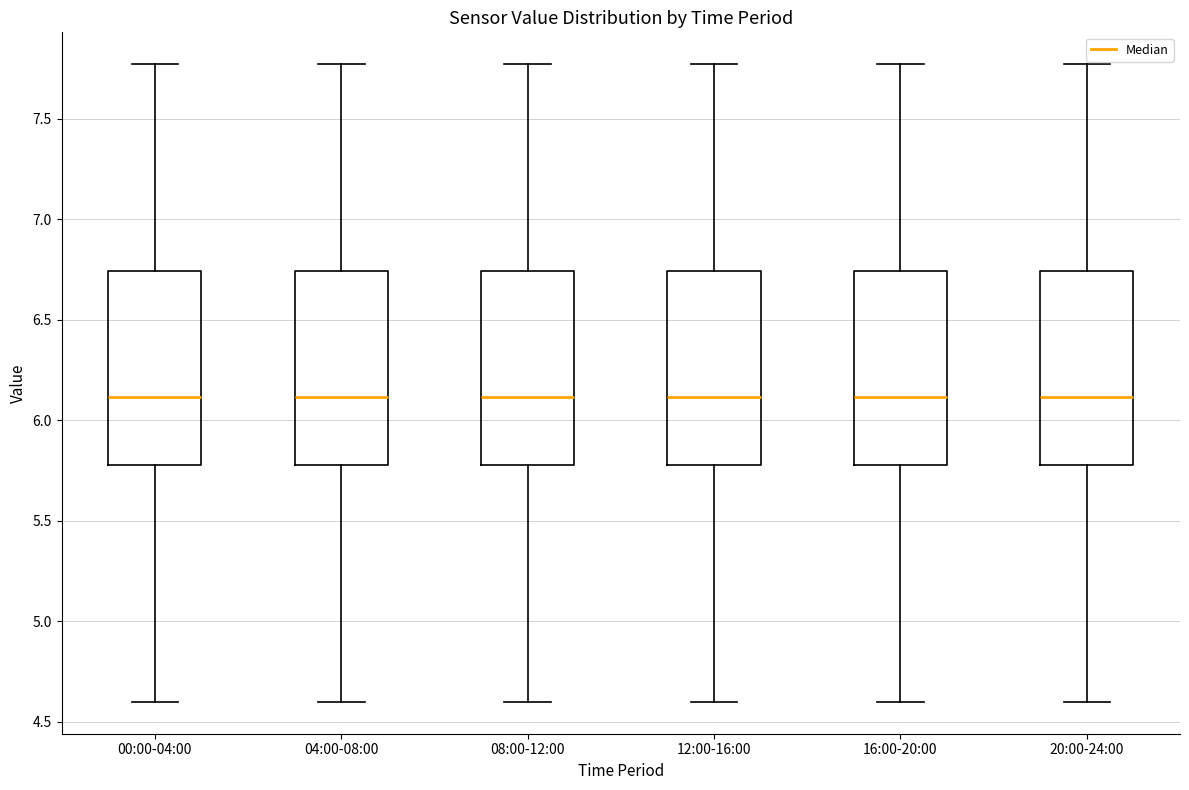

Reading left to right, read every box against the y-axis: the position of its median line, the range the box covers, and the ends of its whiskers. The values are not printed on the chart, so give them approximately, as read against the axis.

00:00-04:00: median 6.10, box 5.80 to 6.75, whiskers 4.60 to 7.75
04:00-08:00: median 6.10, box 5.80 to 6.75, whiskers 4.60 to 7.75
08:00-12:00: median 6.10, box 5.80 to 6.75, whiskers 4.60 to 7.75
12:00-16:00: median 6.10, box 5.80 to 6.75, whiskers 4.60 to 7.75
16:00-20:00: median 6.10, box 5.80 to 6.75, whiskers 4.60 to 7.75
20:00-24:00: median 6.10, box 5.80 to 6.75, whiskers 4.60 to 7.75